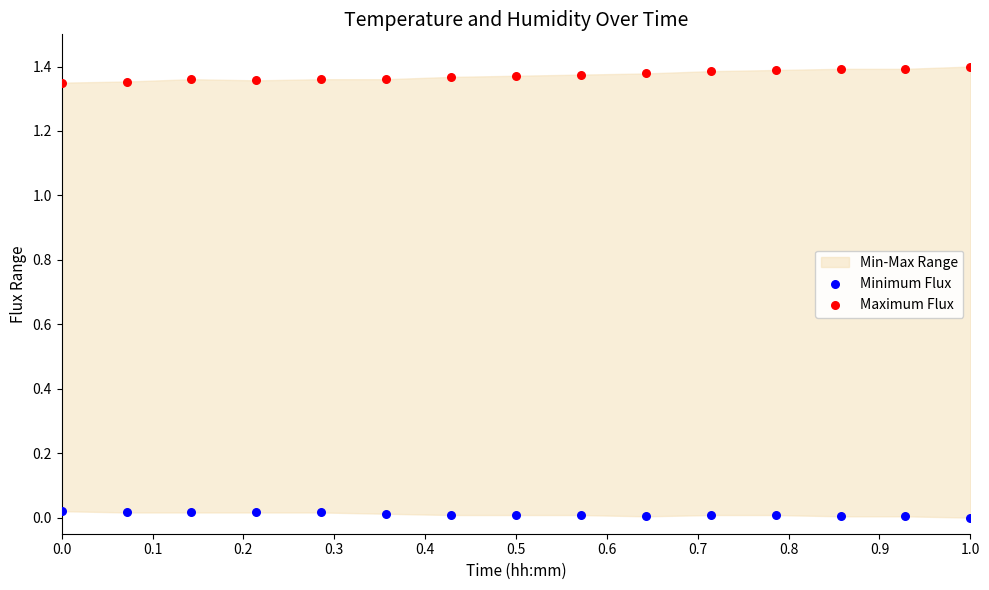

Which series has the largest Y range (max minus min)?

Maximum Flux